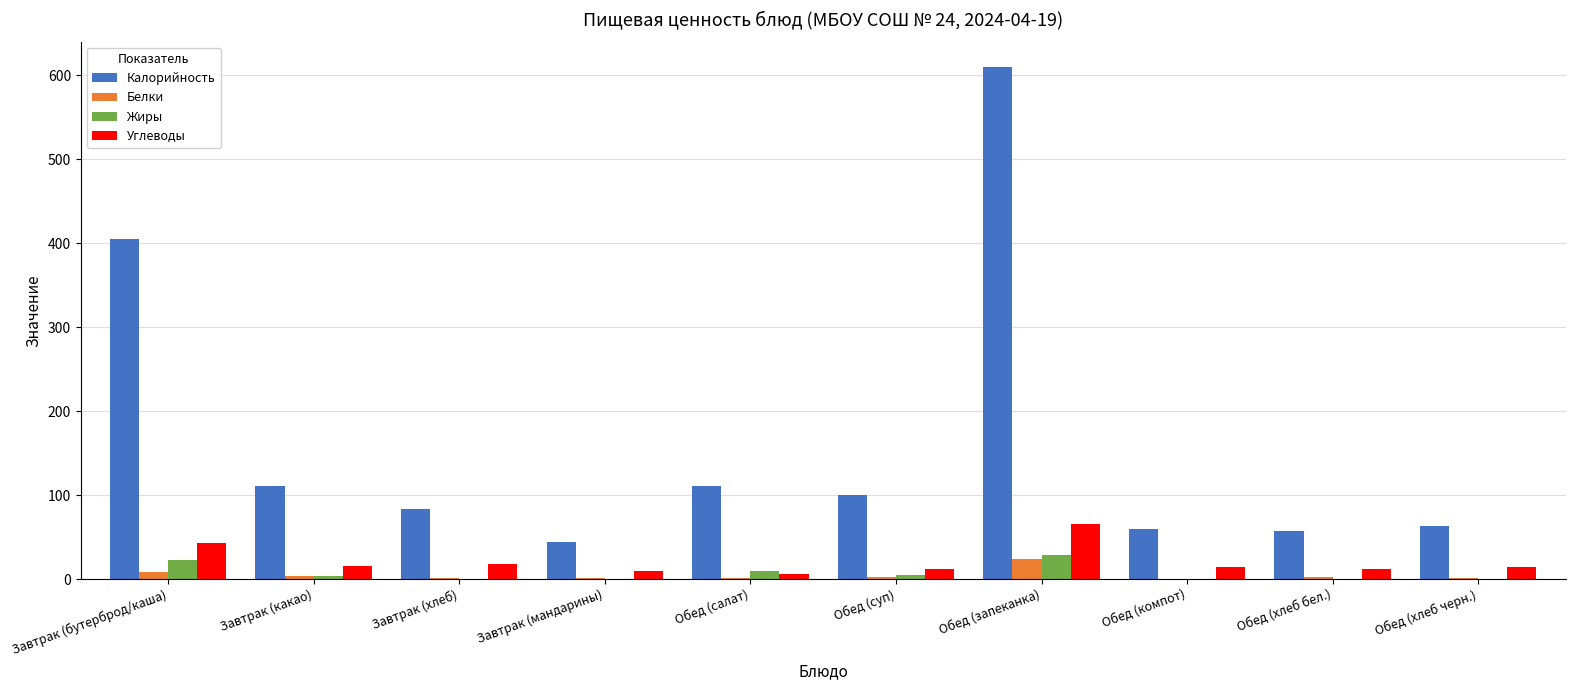

At which label is Калорийность closest to 326?

Завтрак (бутерброд/каша)